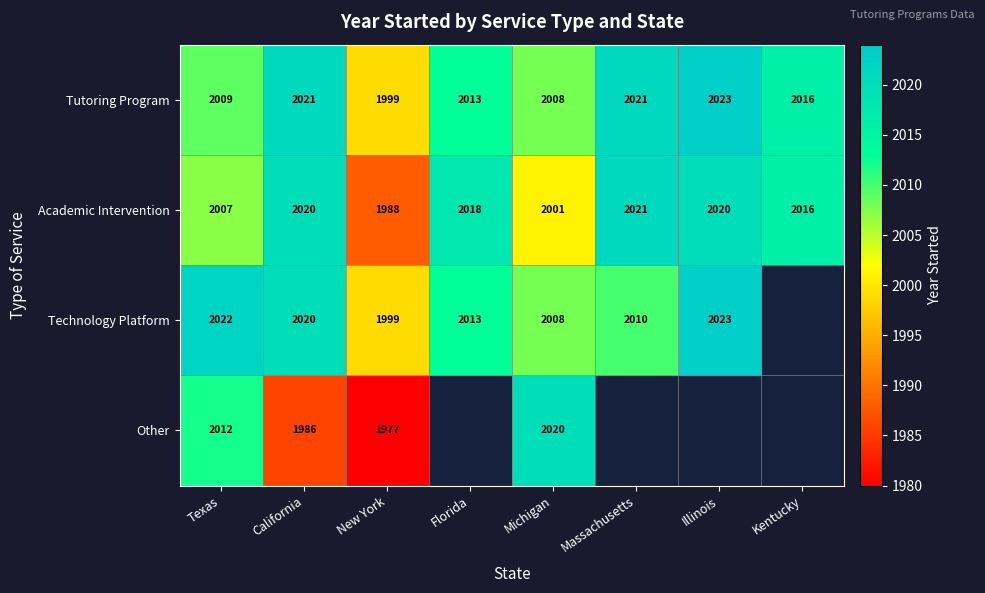

At Texas, list the series in order from largest to smallest.

Technology Platform, Other, Tutoring Program, Academic Intervention